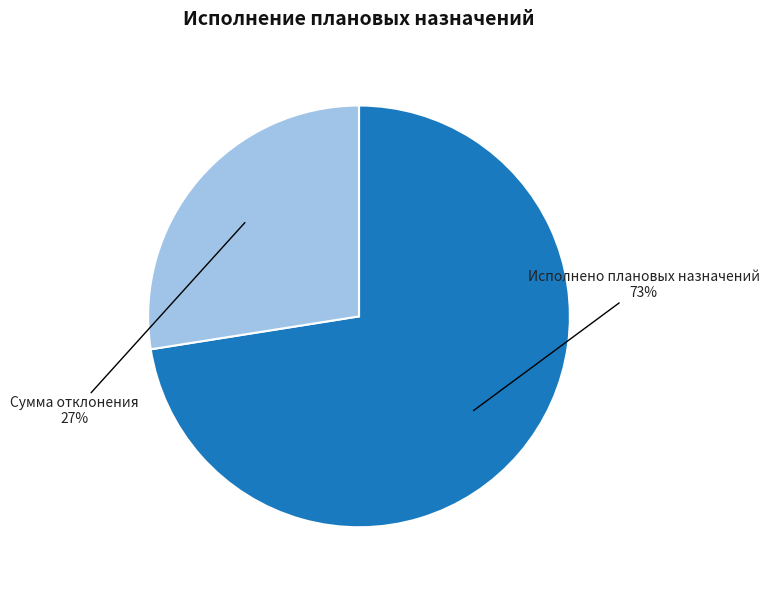

What is the largest slice in the pie chart?

Исполнено плановых назначений